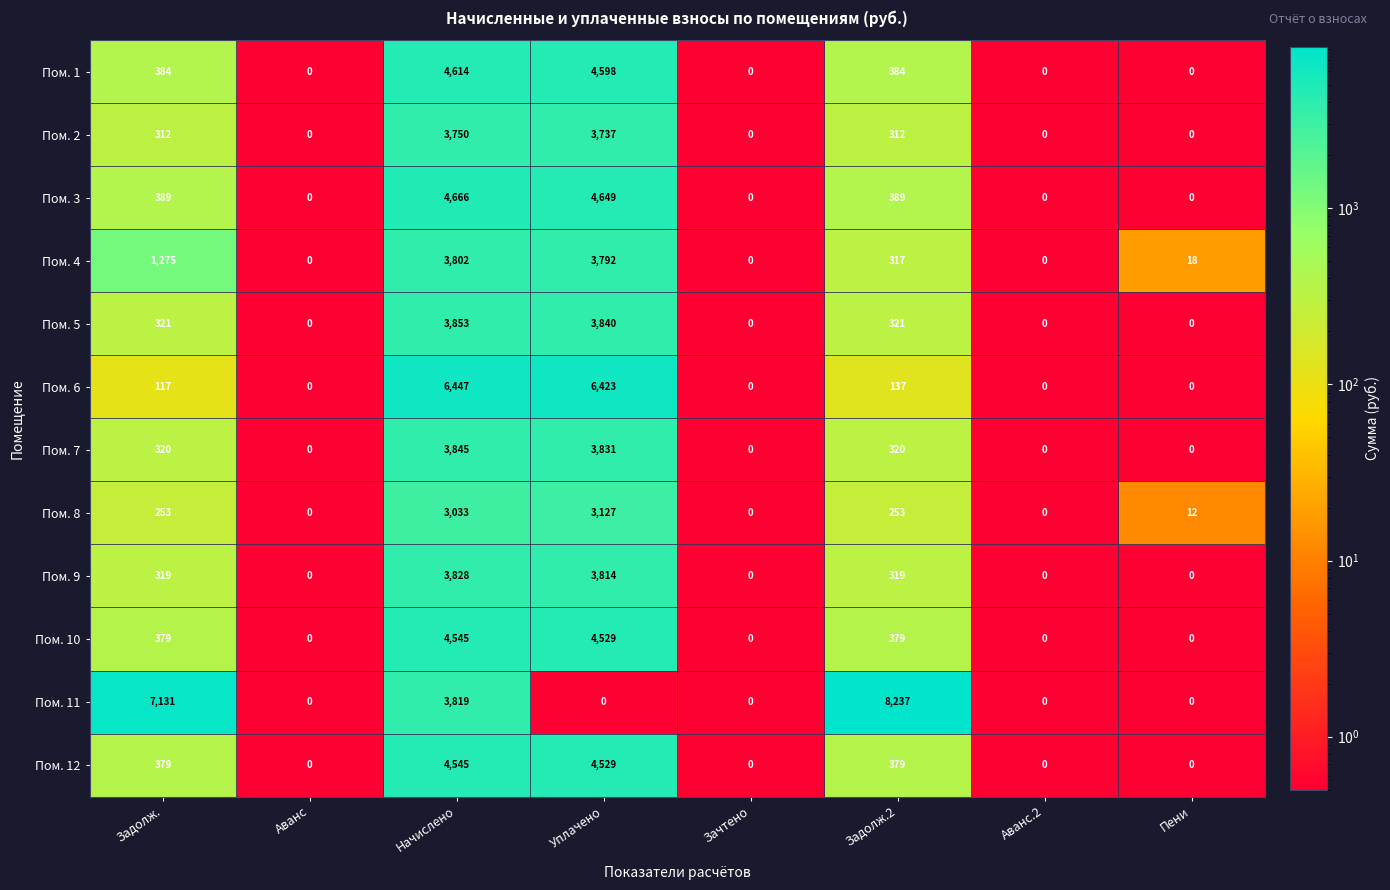

What is the spread (max minus min) of values at Задолж.?

7014